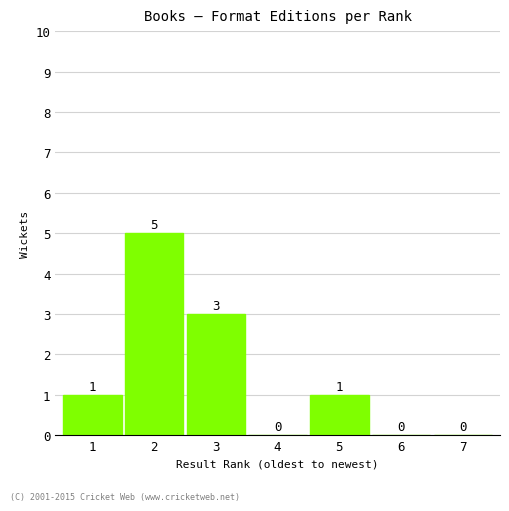

Reading left to right, transcribe all the data shown in this chart.

1=1	2=5	3=3	4=0	5=1	6=0	7=0